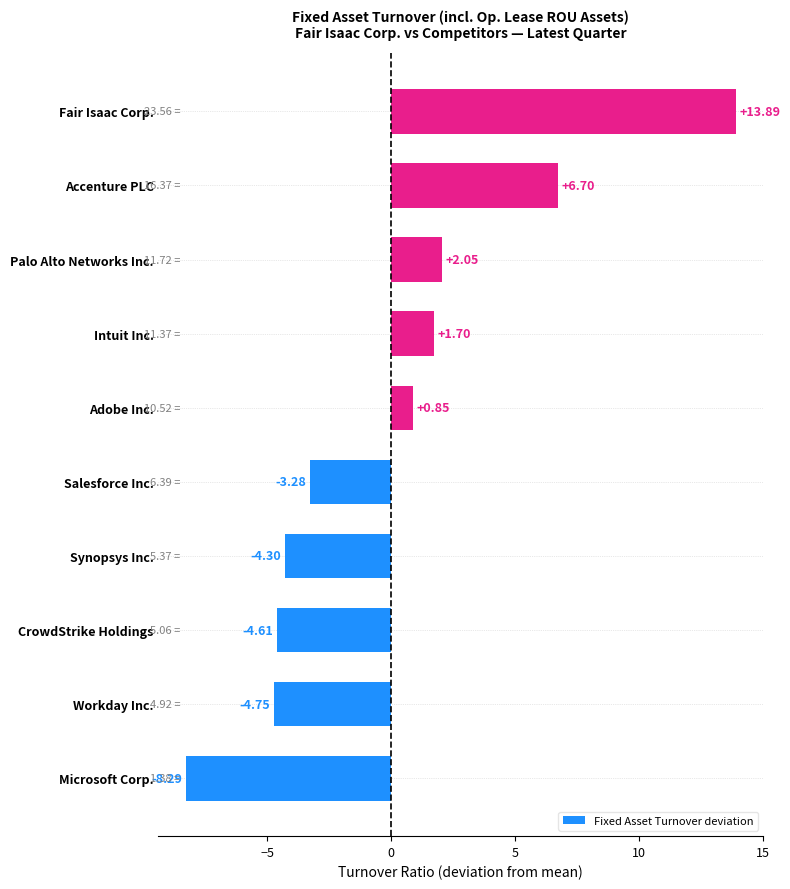

What is the greatest value displayed?

13.9